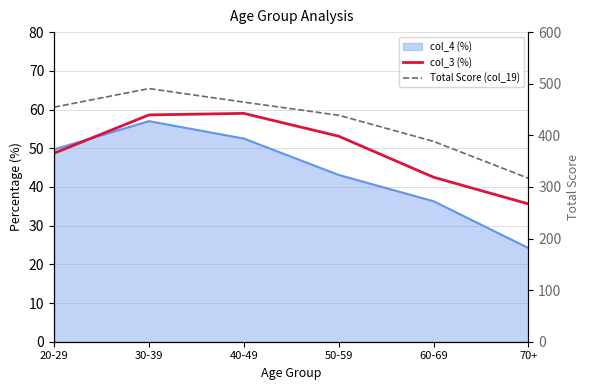

The value of Total Score (col_19) at 30-39 is 490.6. True or false?

True